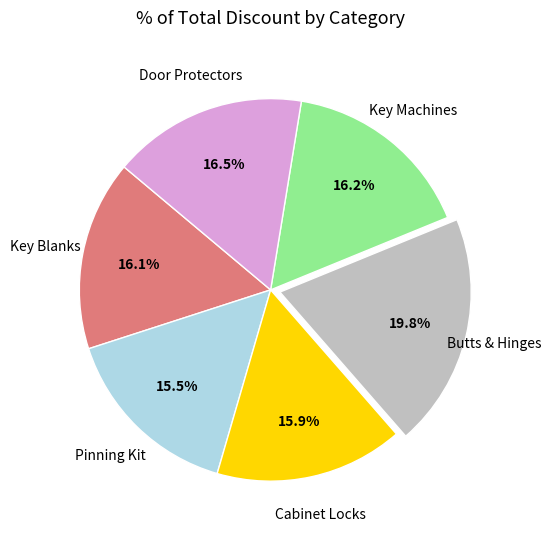

How many segments does this pie chart have?

6